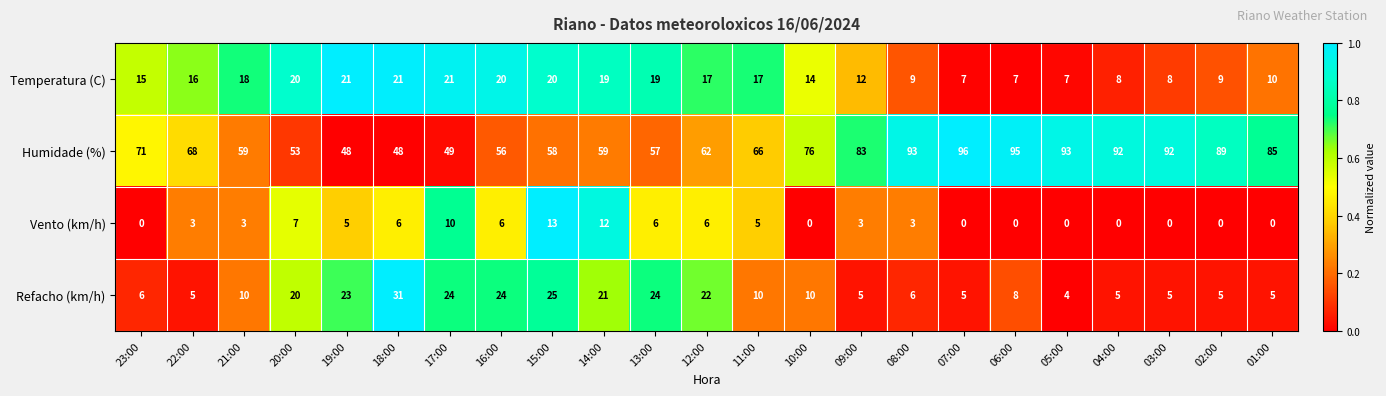

What is the difference between the Refacho (km/h) values at 14:00 and 01:00?

16